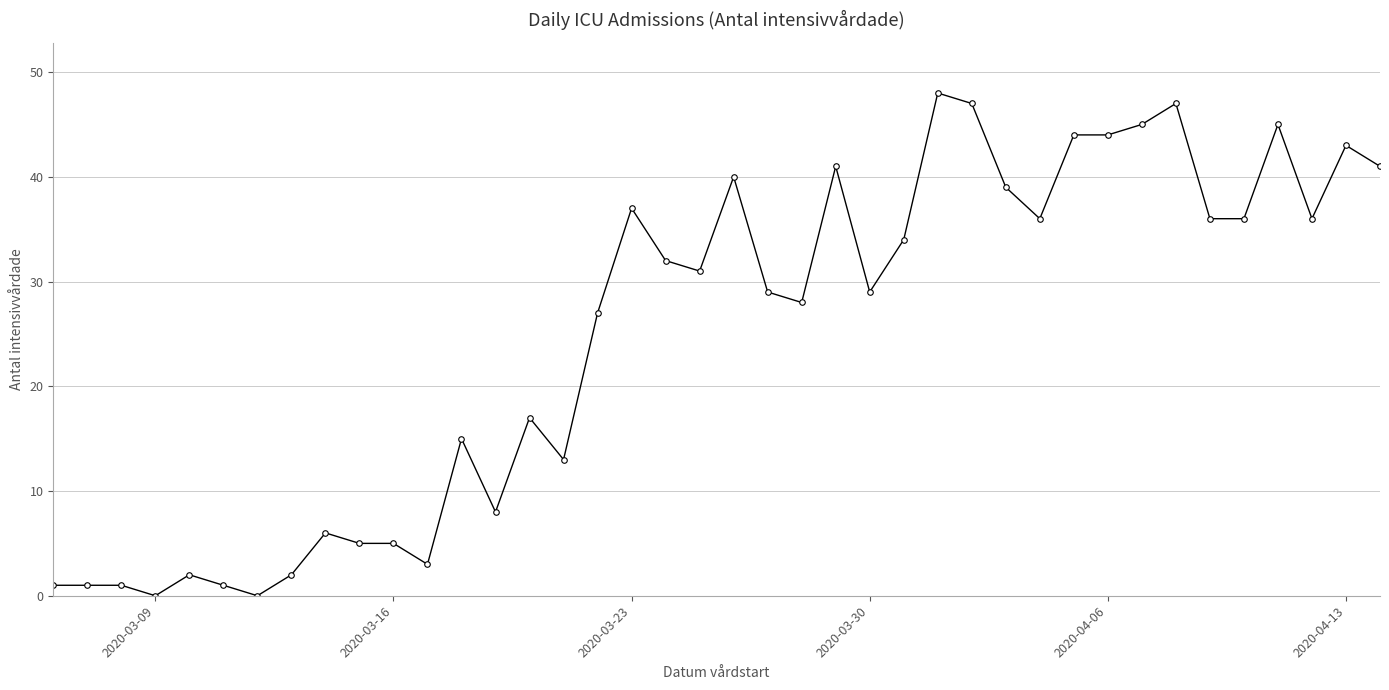

True or false: there are more than 0 points higher than both neighbors.

True